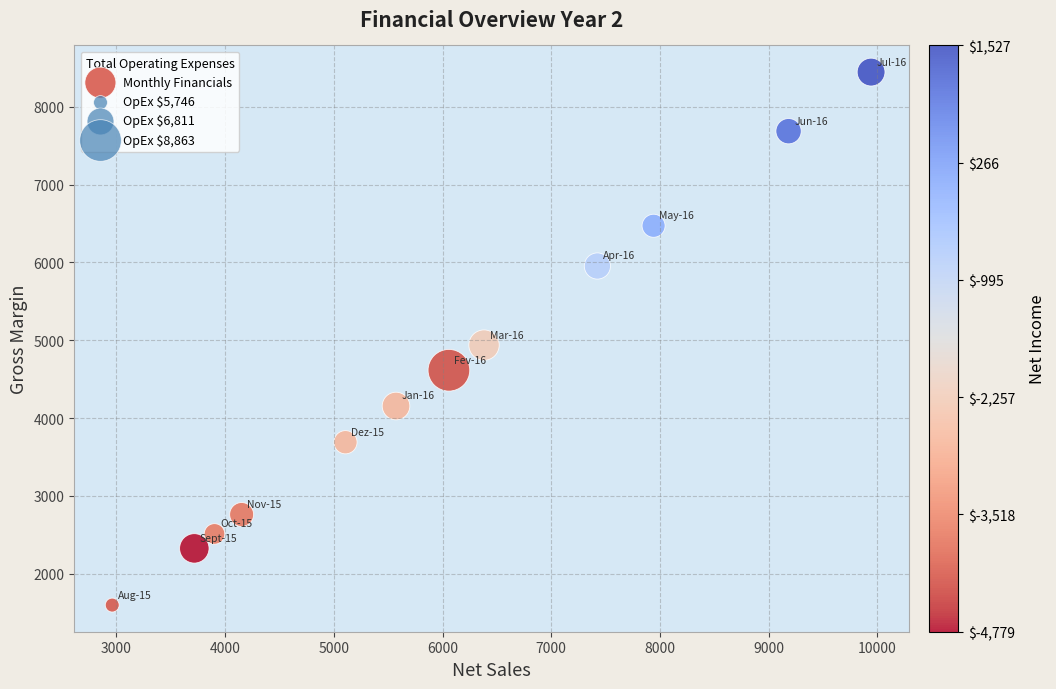

What is the average X value?

6028.9